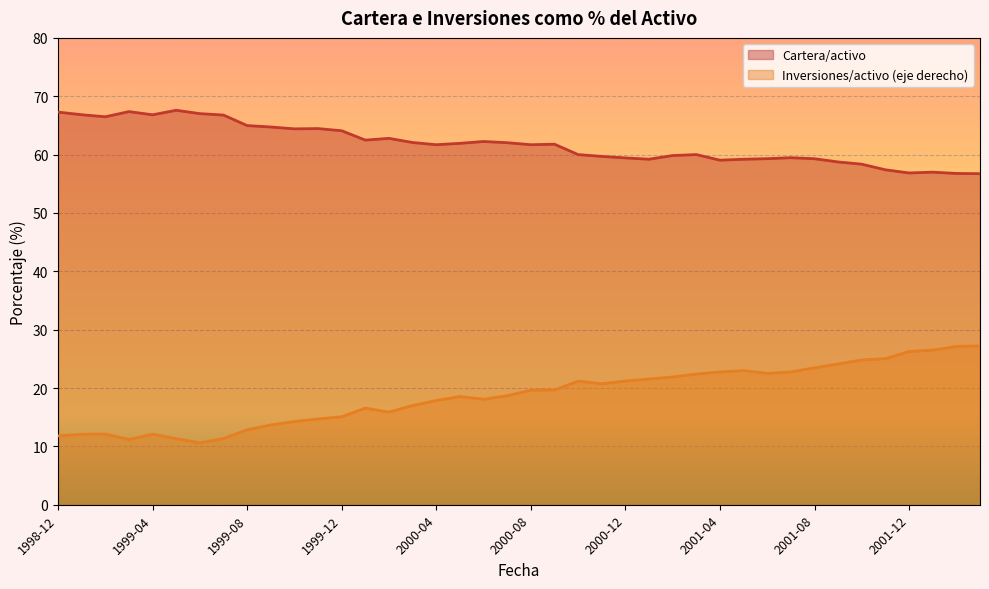

What is the difference between the highest and lowest values at 2000-11?

39.0